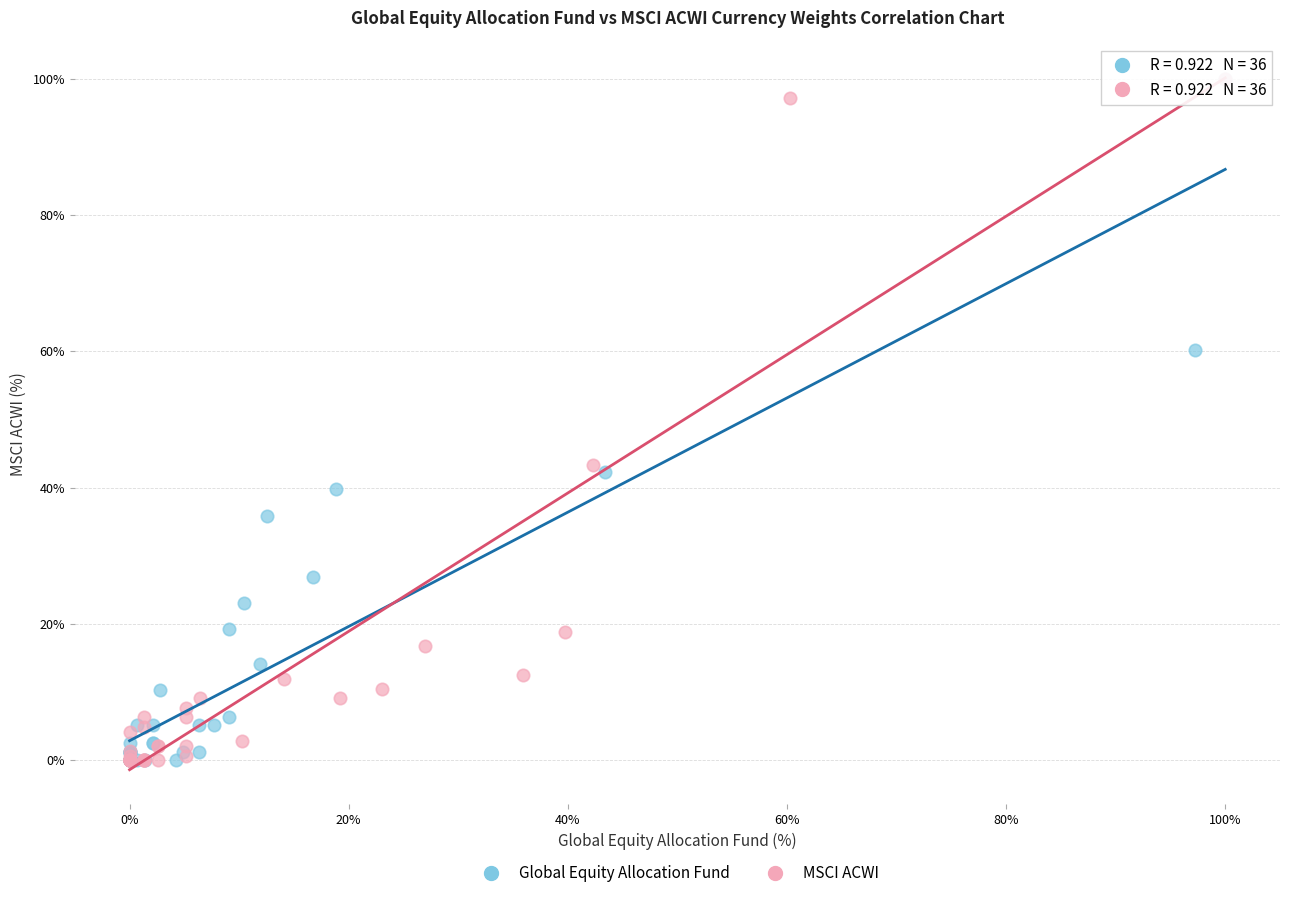

What are all the series names shown in the legend?

Global Equity Allocation Fund, MSCI ACWI